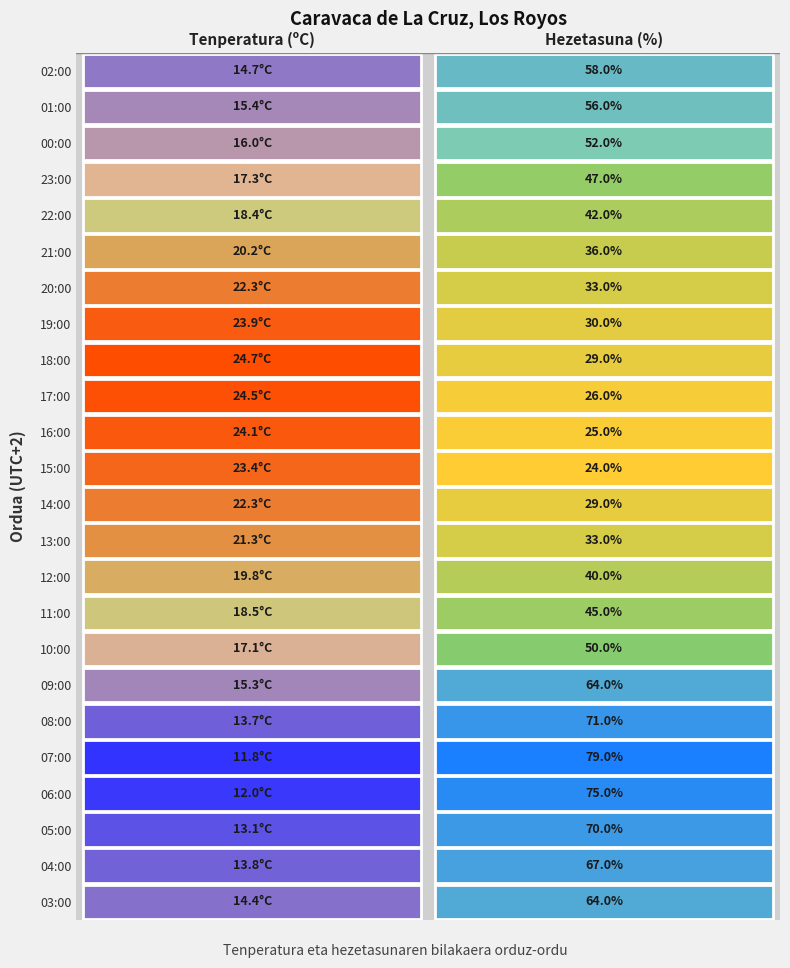

Reading right to left, transcribe all the data shown in this chart.

02:00: 1=58.0	0=14.7
01:00: 1=56.0	0=15.4
00:00: 1=52.0	0=16.0
23:00: 1=47.0	0=17.3
22:00: 1=42.0	0=18.4
21:00: 1=36.0	0=20.2
20:00: 1=33.0	0=22.3
19:00: 1=30.0	0=23.9
18:00: 1=29.0	0=24.7
17:00: 1=26.0	0=24.5
16:00: 1=25.0	0=24.1
15:00: 1=24.0	0=23.4
14:00: 1=29.0	0=22.3
13:00: 1=33.0	0=21.3
12:00: 1=40.0	0=19.8
11:00: 1=45.0	0=18.5
10:00: 1=50.0	0=17.1
09:00: 1=64.0	0=15.3
08:00: 1=71.0	0=13.7
07:00: 1=79.0	0=11.8
06:00: 1=75.0	0=12.0
05:00: 1=70.0	0=13.1
04:00: 1=67.0	0=13.8
03:00: 1=64.0	0=14.4